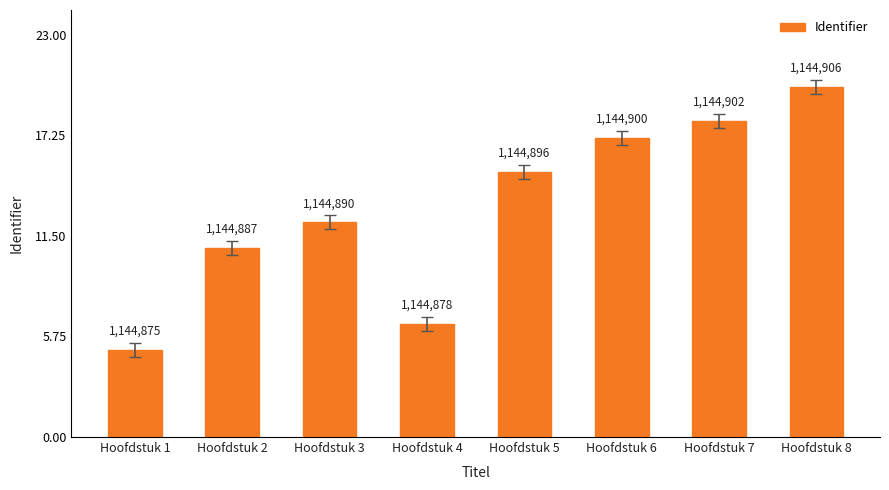

Is it true that the value at Hoofdstuk 8 is 20.0?

True